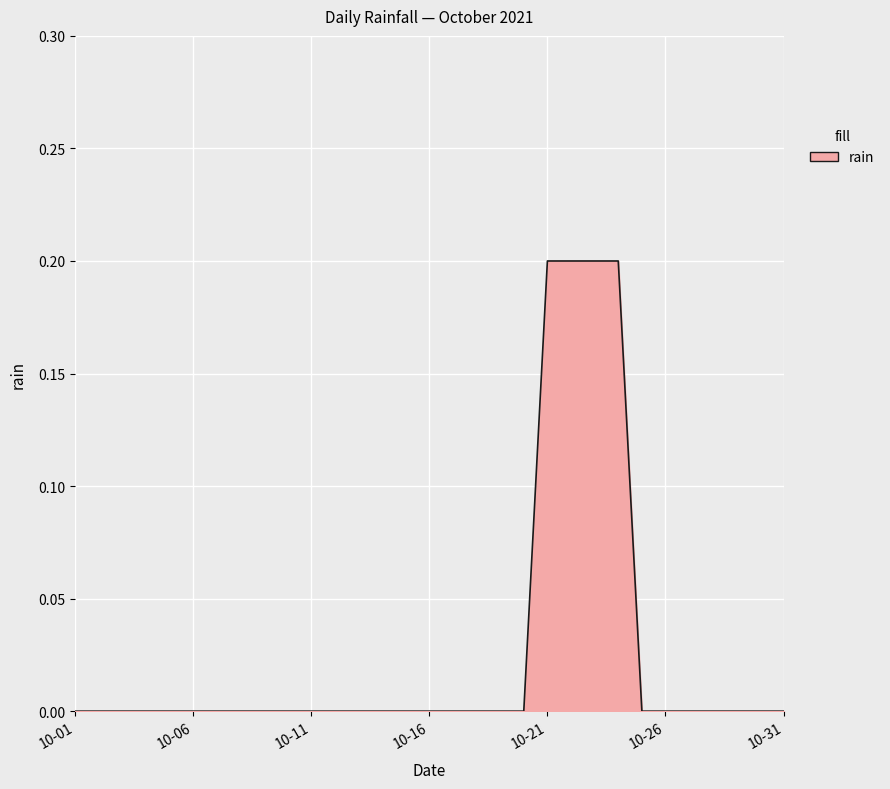

How many lines are shown in the chart?

1